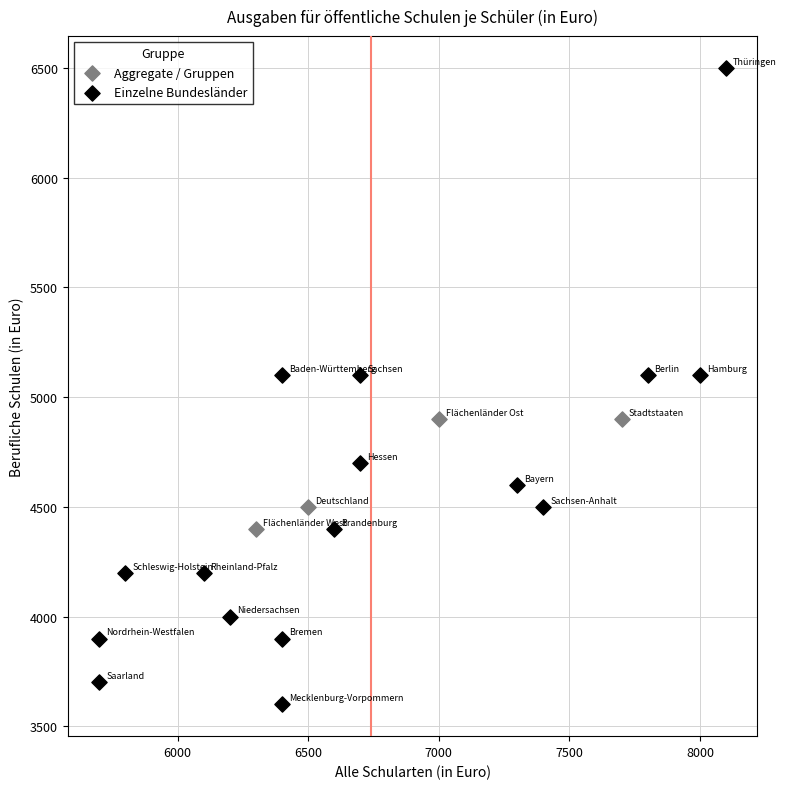

Which series has the largest Y range (max minus min)?

Einzelne Bundesländer